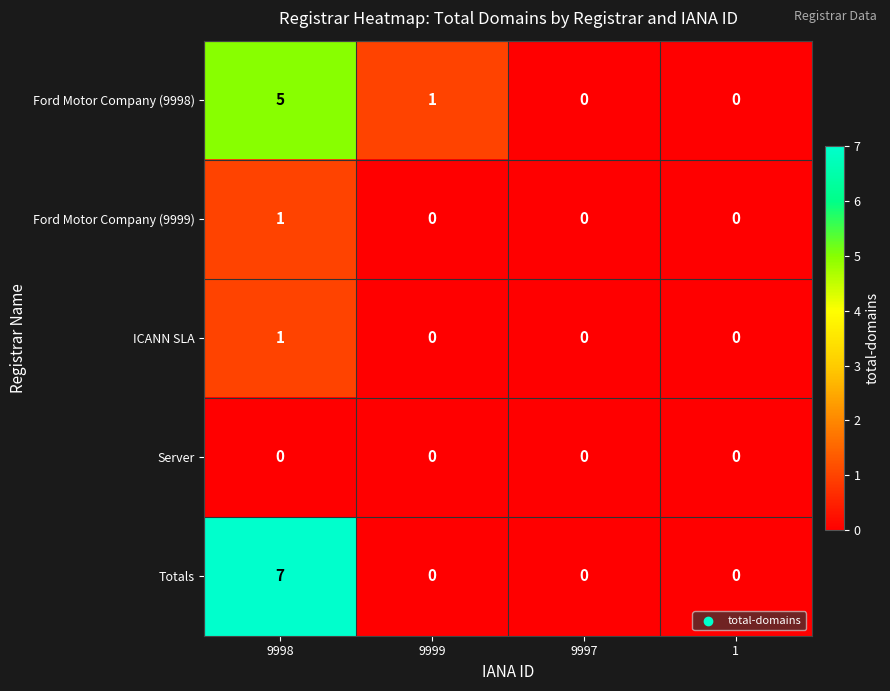

Reading right to left, transcribe all the data shown in this chart.

Ford Motor Company (9998): 0	0	1	5
Ford Motor Company (9999): 0	0	0	1
ICANN SLA: 0	0	0	1
Server: 0	0	0	0
Totals: 0	0	0	7